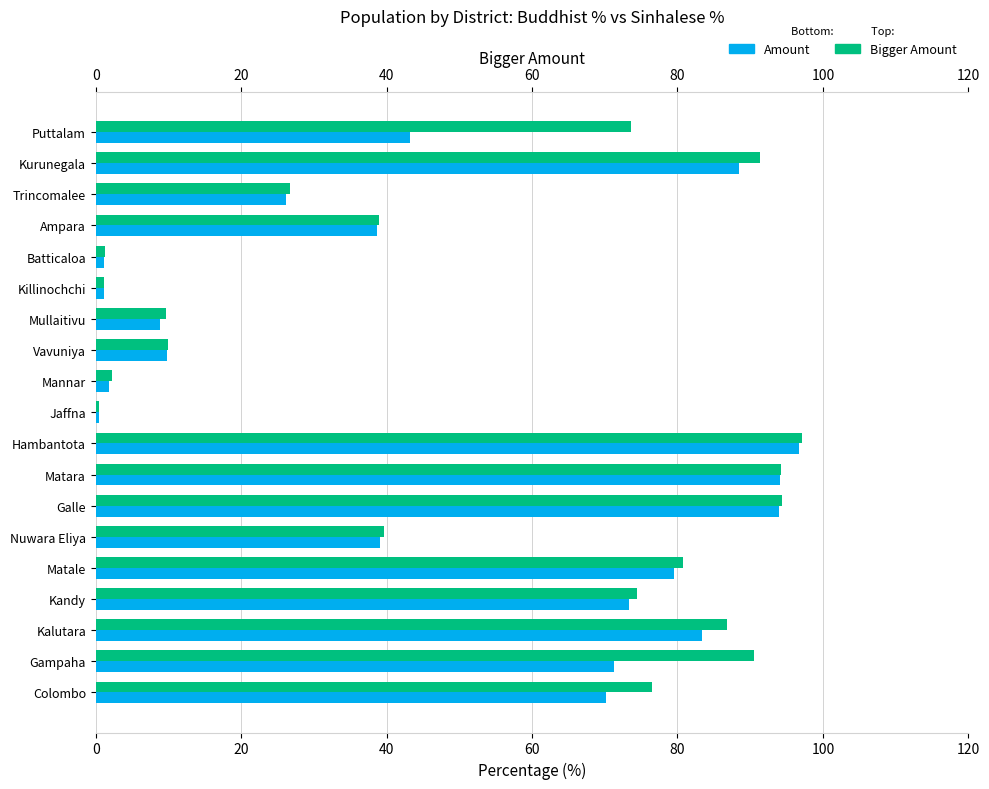

How many bars are there in each group?

2